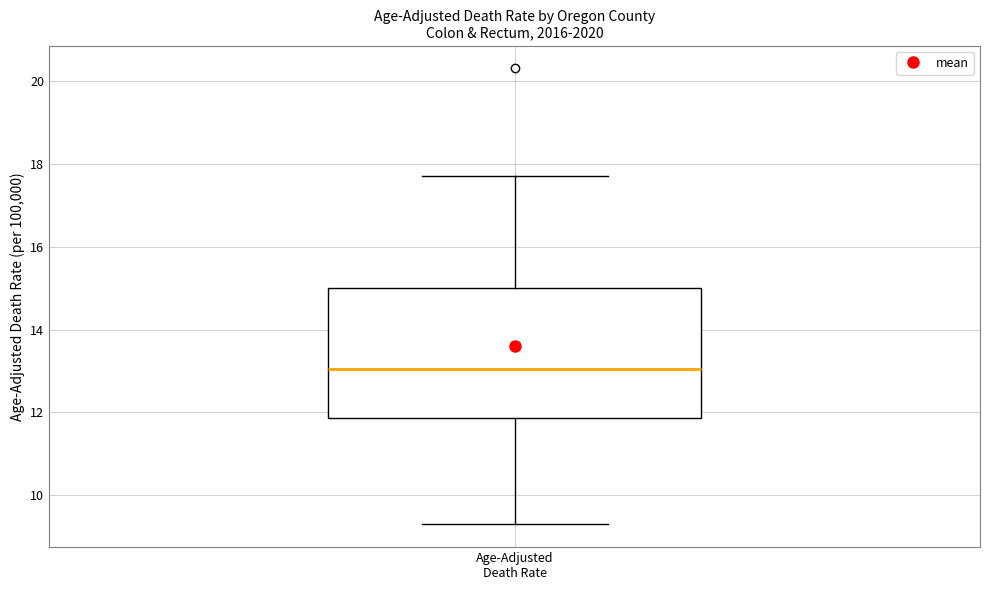

Where is the upper edge of the box for Age-Adjusted Death Rate on the y-axis? The values are not printed on the chart, so give them approximately, as read against the axis.

15.0